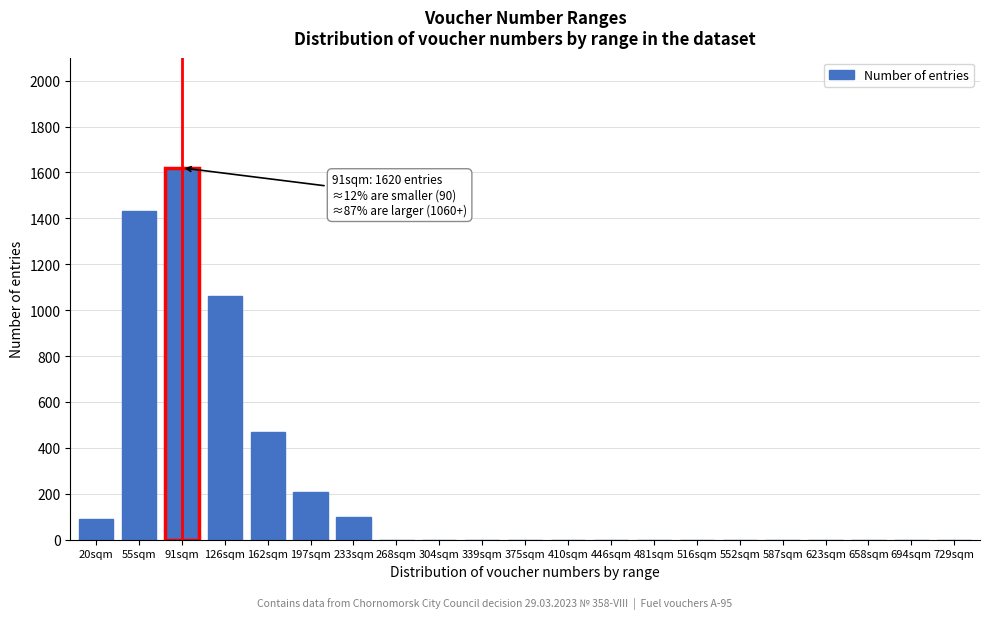

Reading left to right, transcribe all the data shown in this chart.

20sqm=90	55sqm=1430	91sqm=1620	126sqm=1060	162sqm=470	197sqm=210	233sqm=100	268sqm=0	304sqm=0	339sqm=0	375sqm=0	410sqm=0	446sqm=0	481sqm=0	516sqm=0	552sqm=0	587sqm=0	623sqm=0	658sqm=0	694sqm=0	729sqm=0